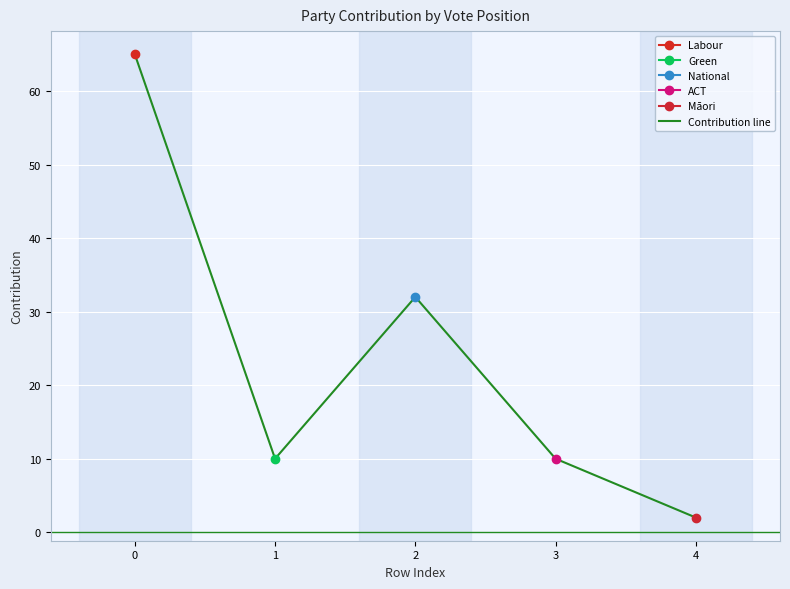

What is the ratio of the value at 1 to the value at 0?

0.2